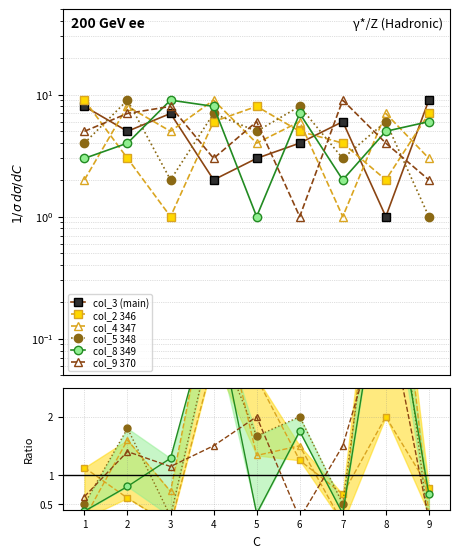

What is the value of the col_9 370 point at the 2nd from the left?

1.4